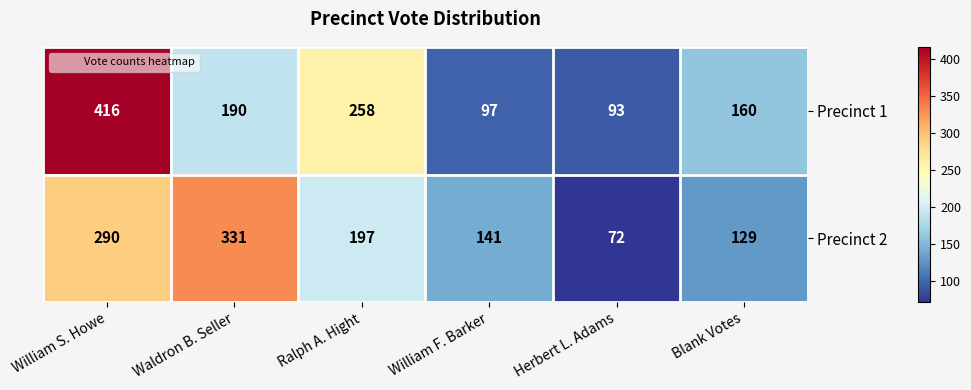

Rank the series at Waldron B. Seller from highest to lowest value.

Precinct 2, Precinct 1